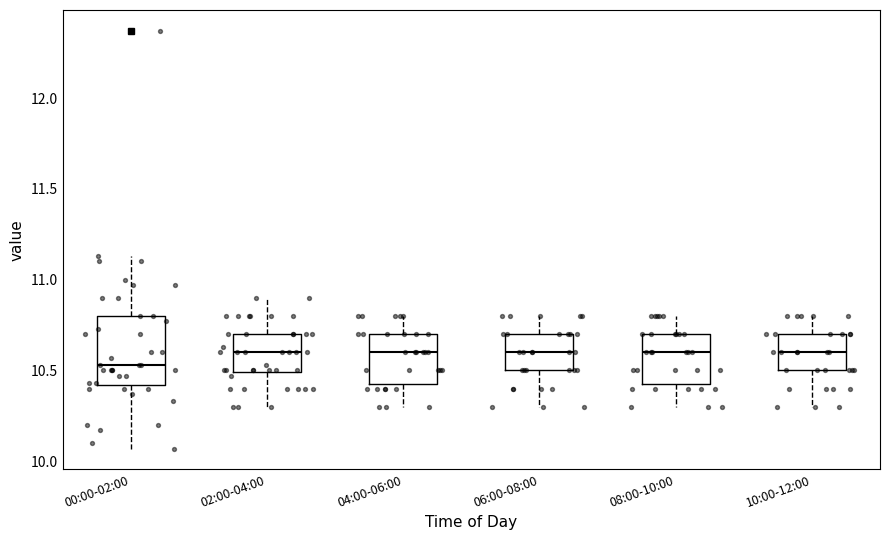

Where does the upper whisker of the box for 10:00-12:00 end on the y-axis? The values are not printed on the chart, so give them approximately, as read against the axis.

10.80